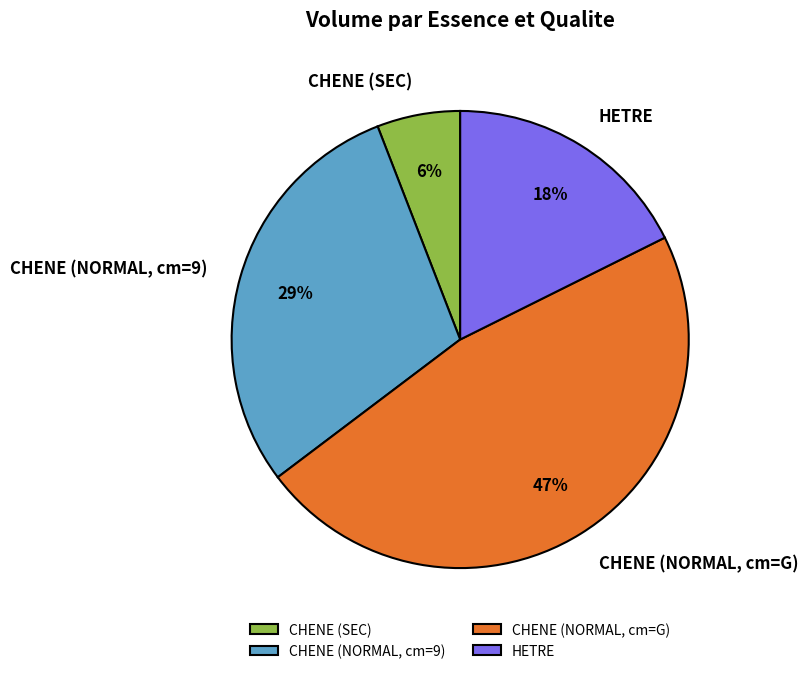

How many slices are in this pie chart?

4